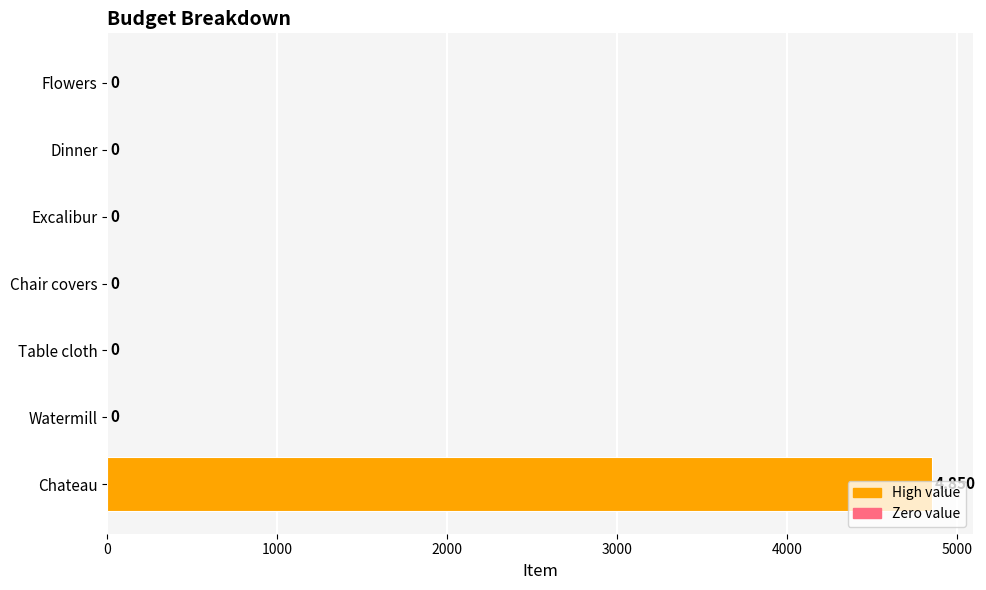

Does the chart contain stacked bars?

No